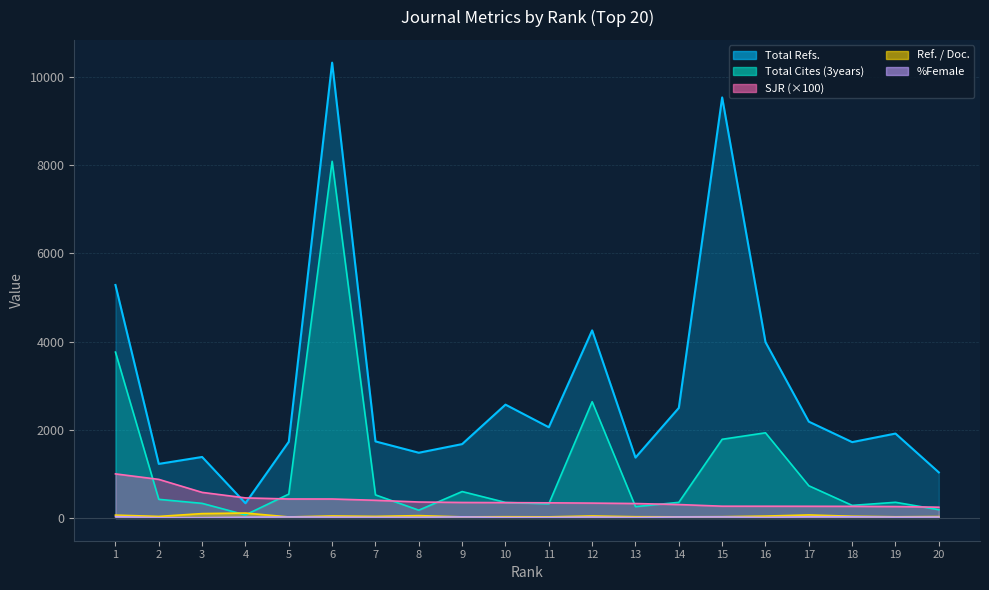

Which has a higher value, 5 or 1?

1